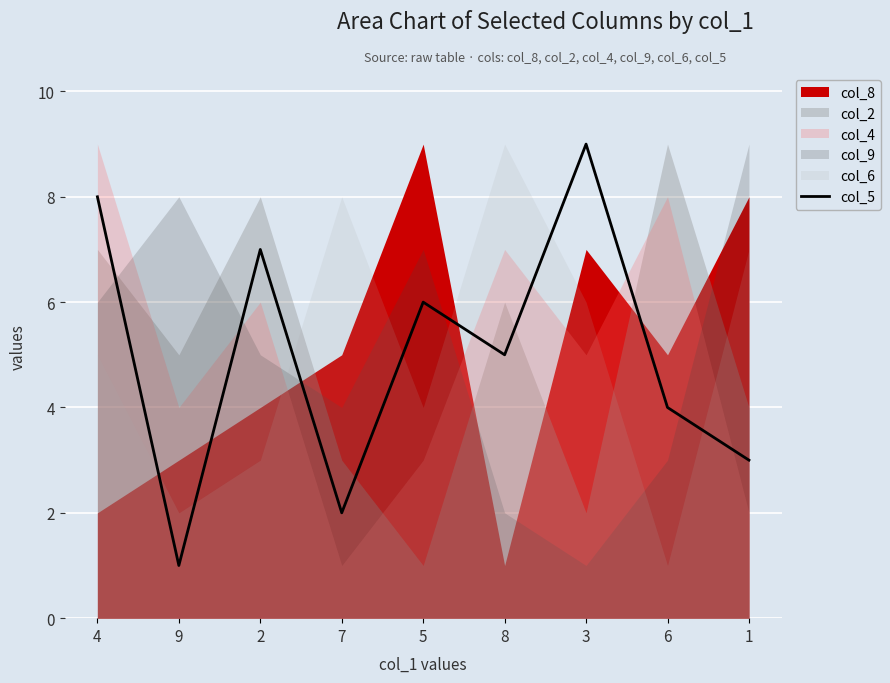

What is the maximum value shown in the chart?

9